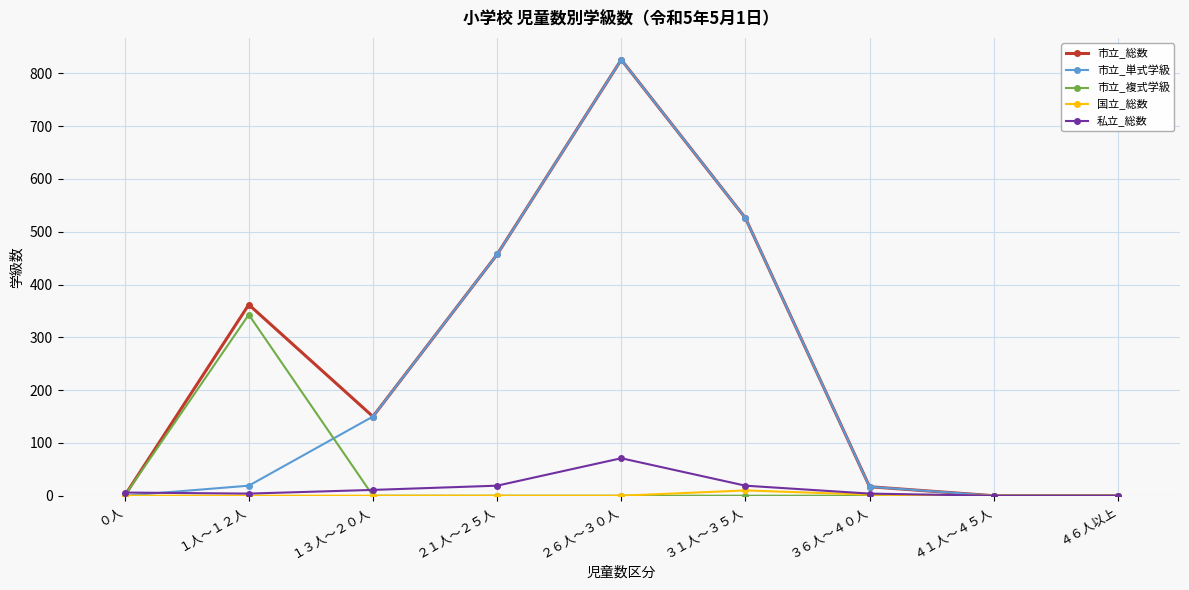

In 市立_複式学級, how many points are higher than both neighbors (excluding endpoints)?

1